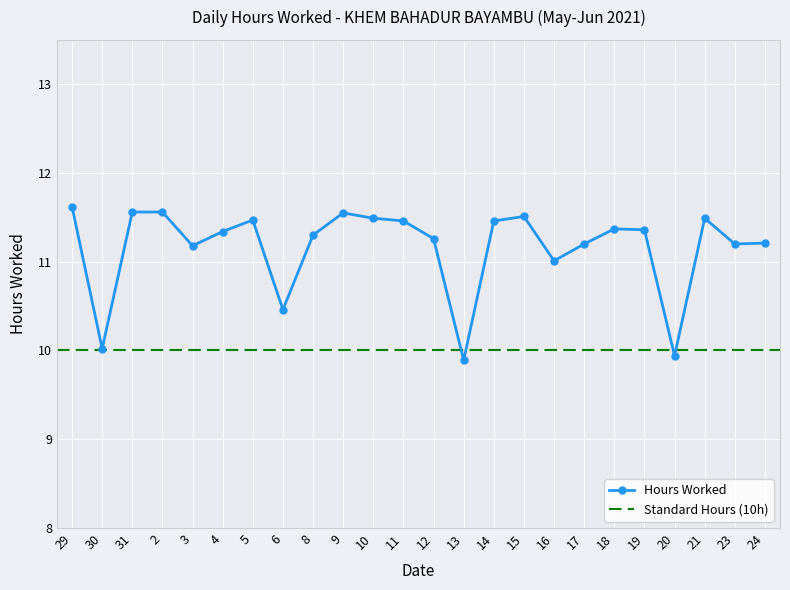

Which label corresponds to the smallest value in the chart?

13